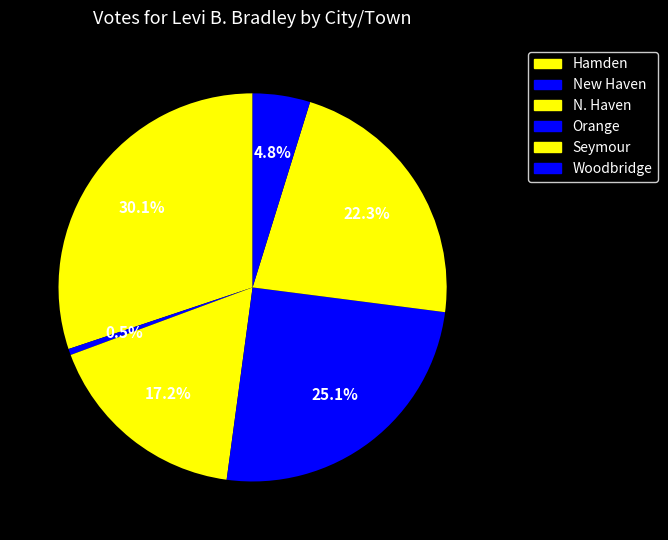

To the nearest percent, what percentage of the pie is N. Haven?

17%